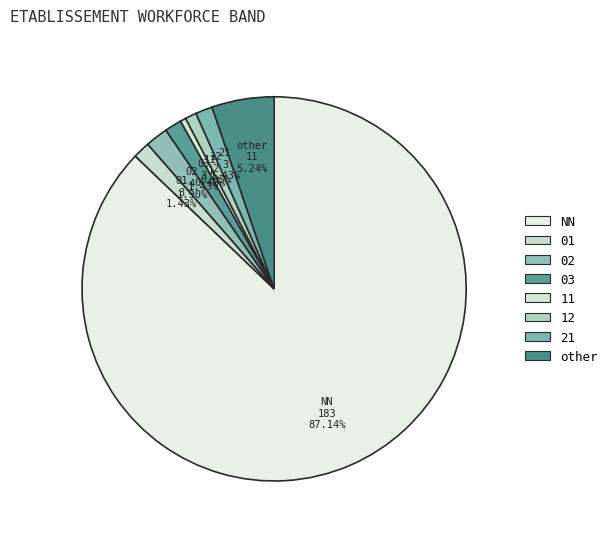

Count the number of slices in the pie.

8